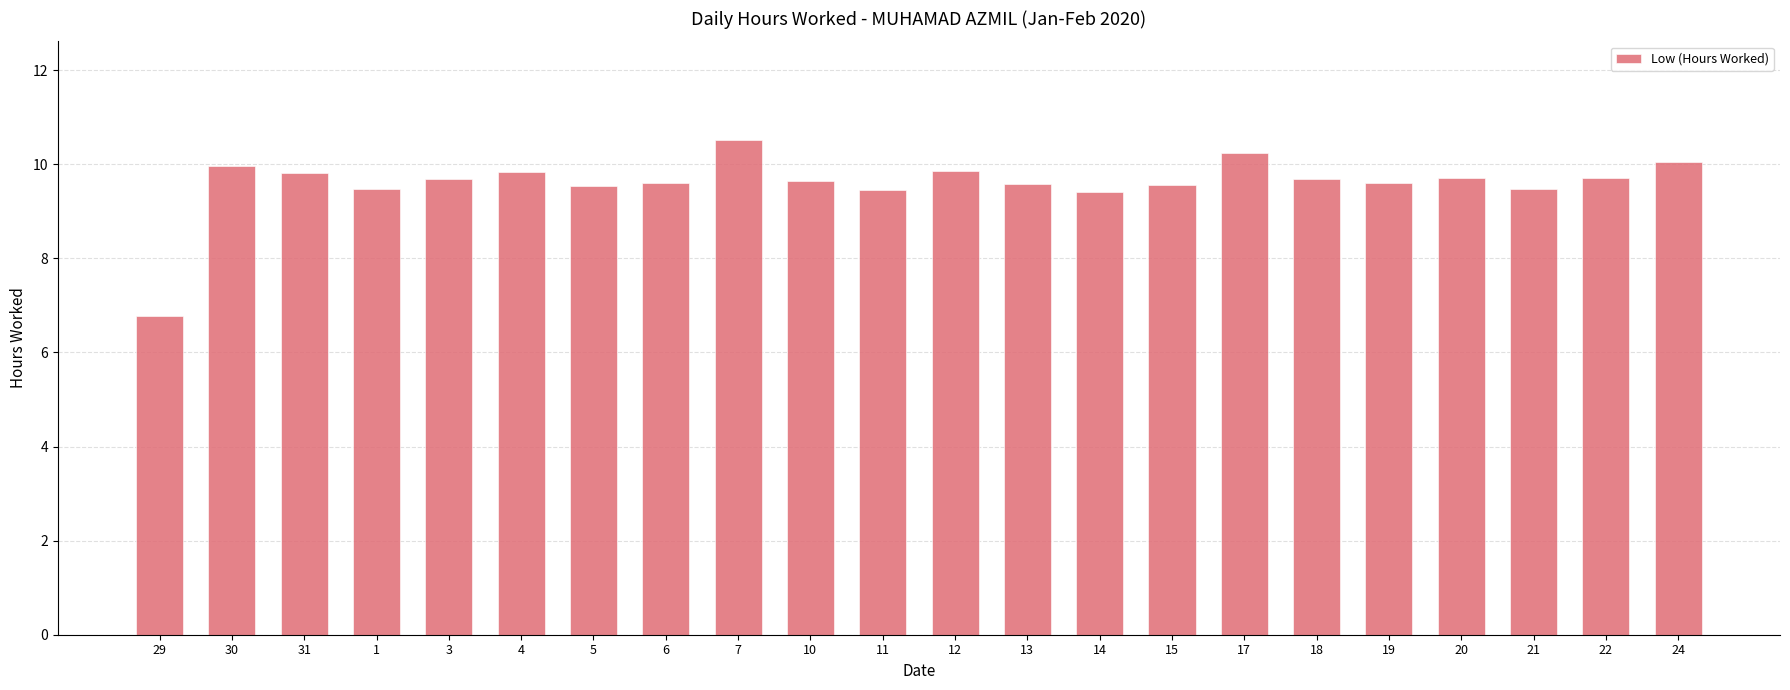

How many data points are less than 9?

1